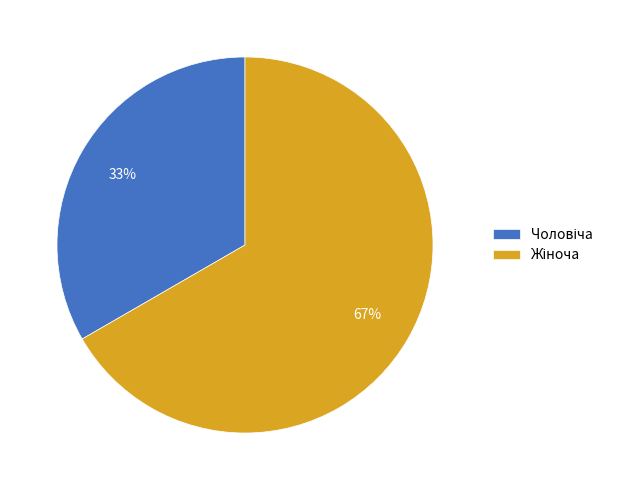

To the nearest percent, what is the average slice percentage?

50%